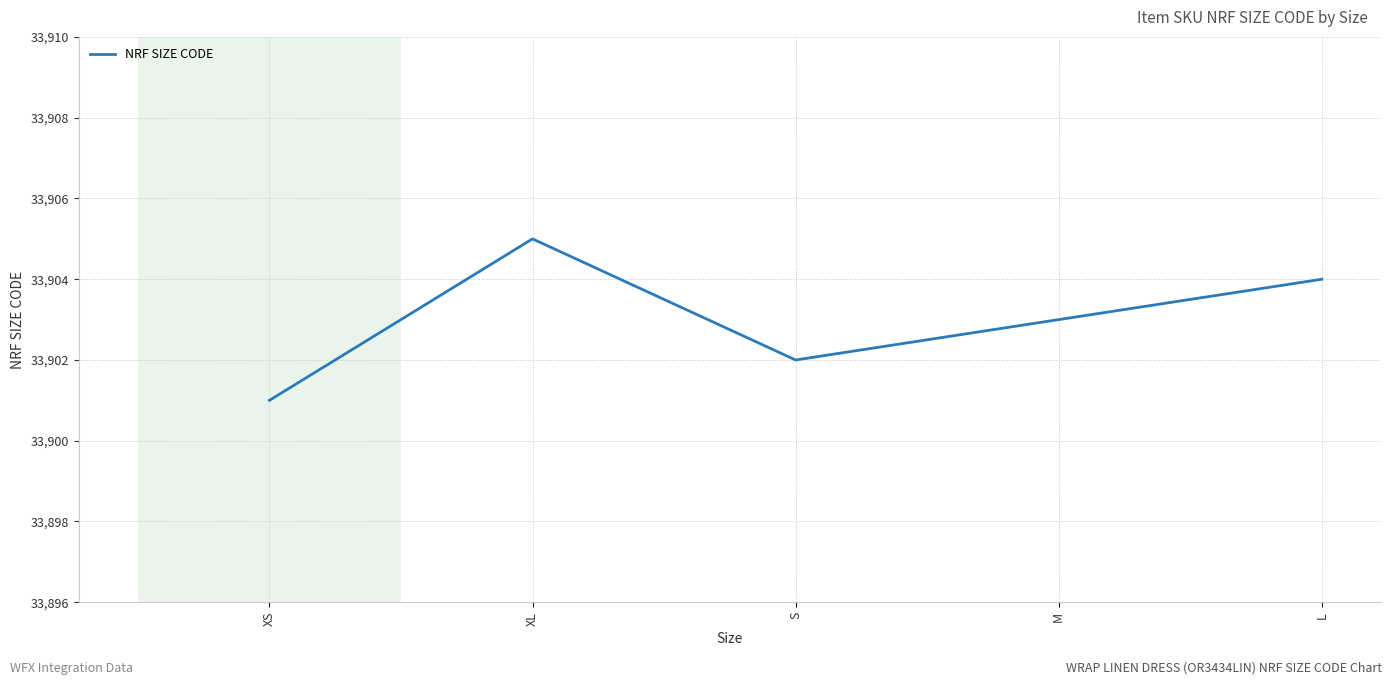

Count the number of categories in the chart.

5